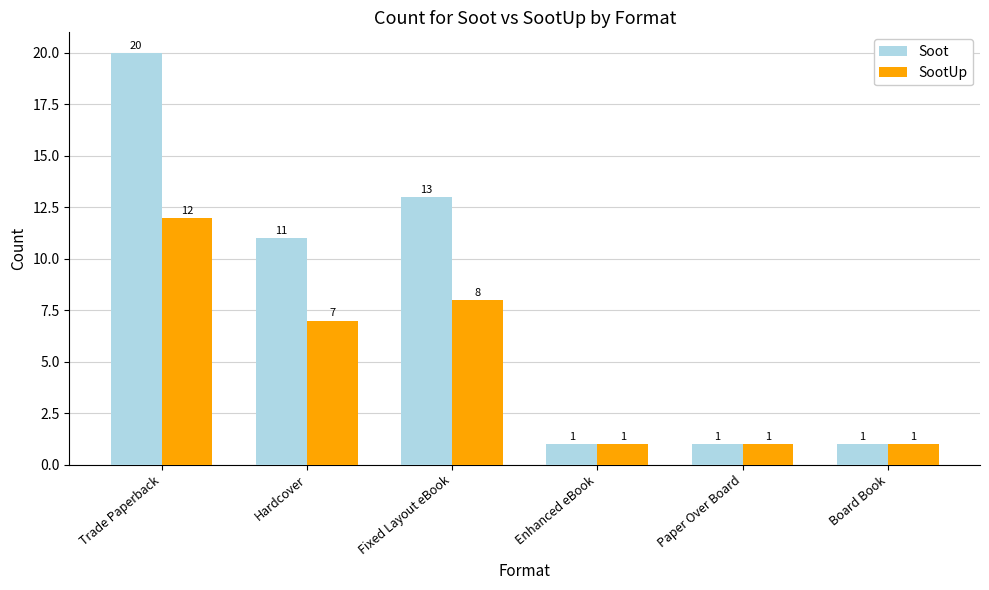

Which series has the widest spread of values?

Soot